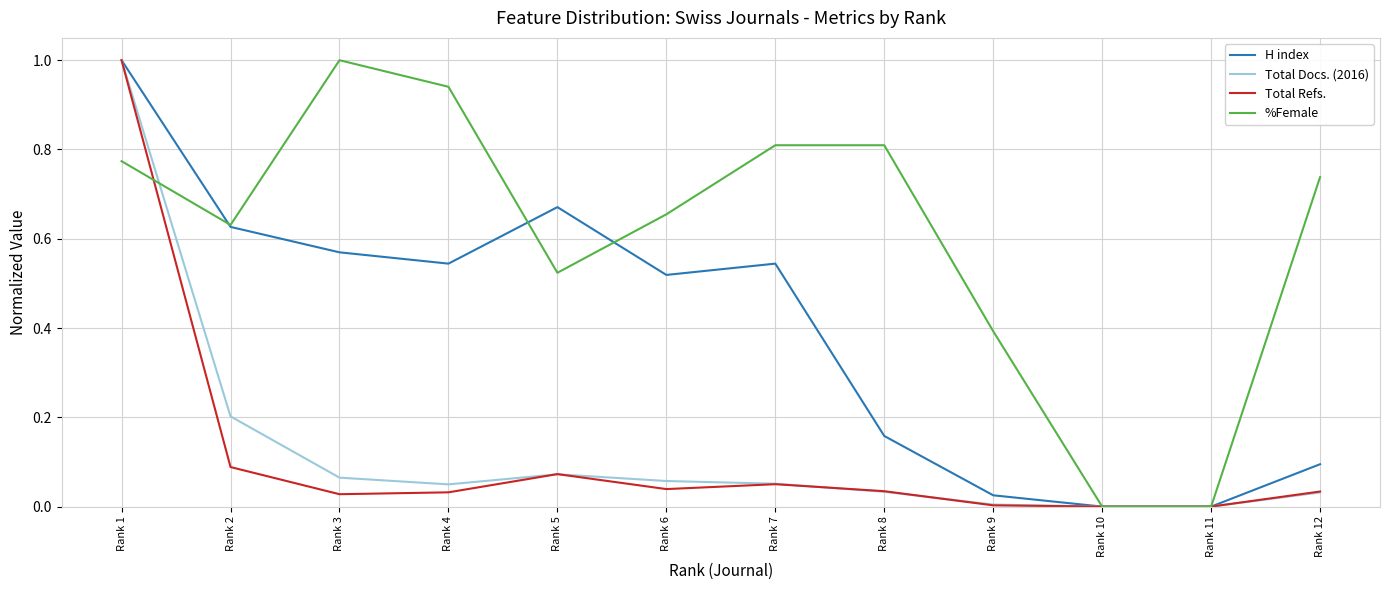

What is the difference between the maximum and second lowest values in the Total Refs. series?

1.0